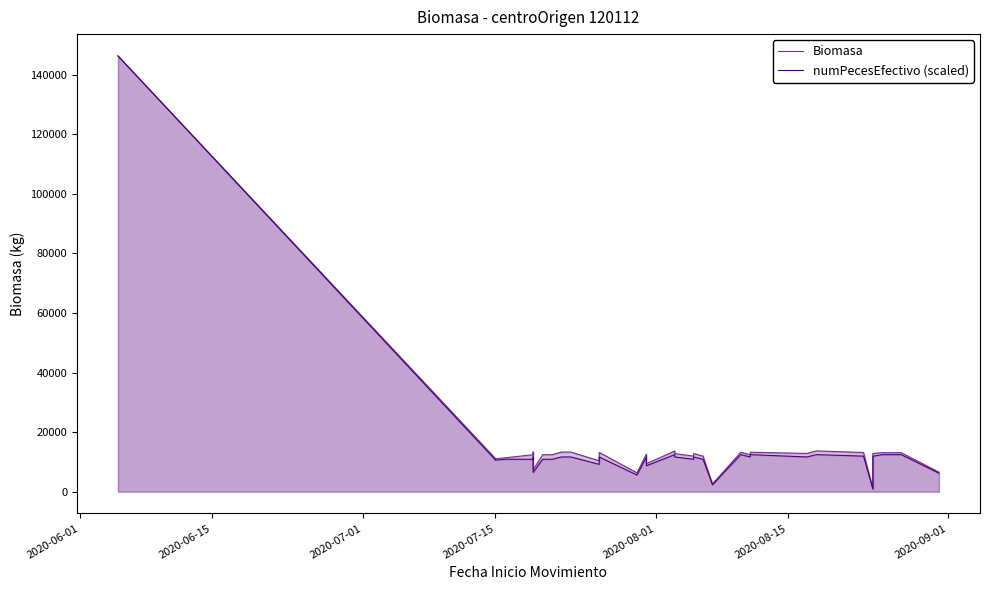

True or false: numPecesEfectivo (scaled) has a value of 17978.8 at 30.

False